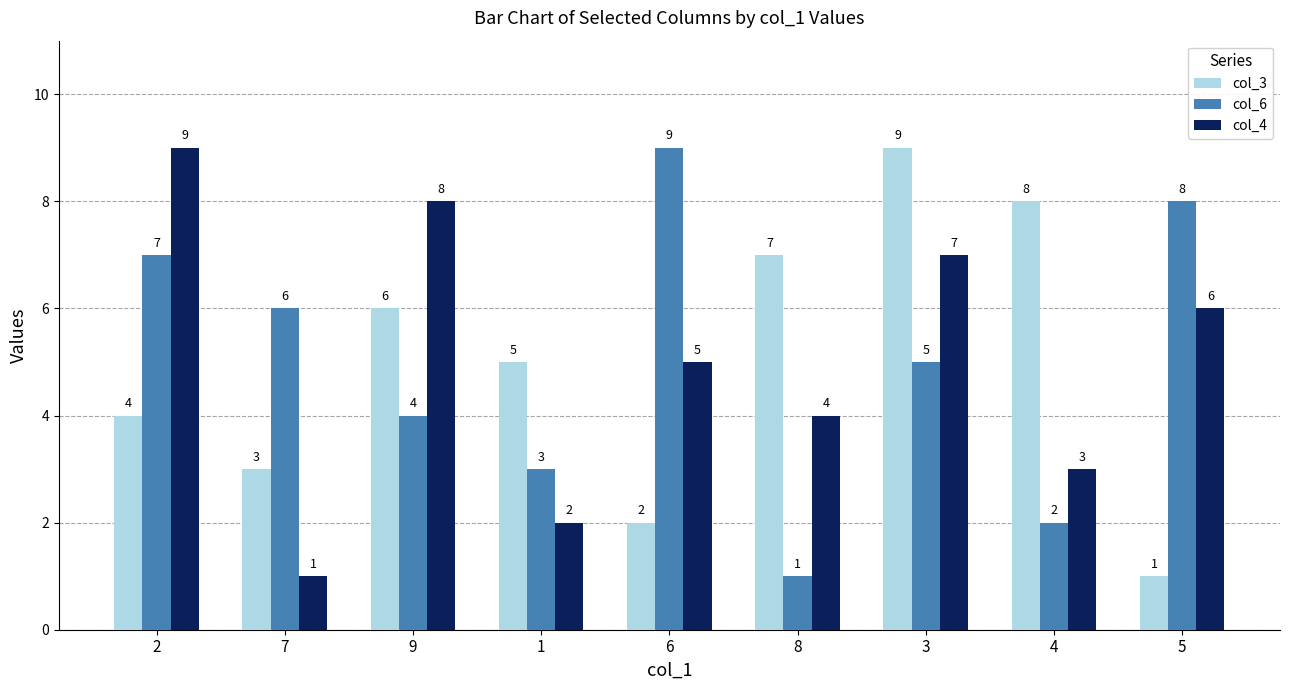

True or false: col_6 has a value of 8 at 7.

False